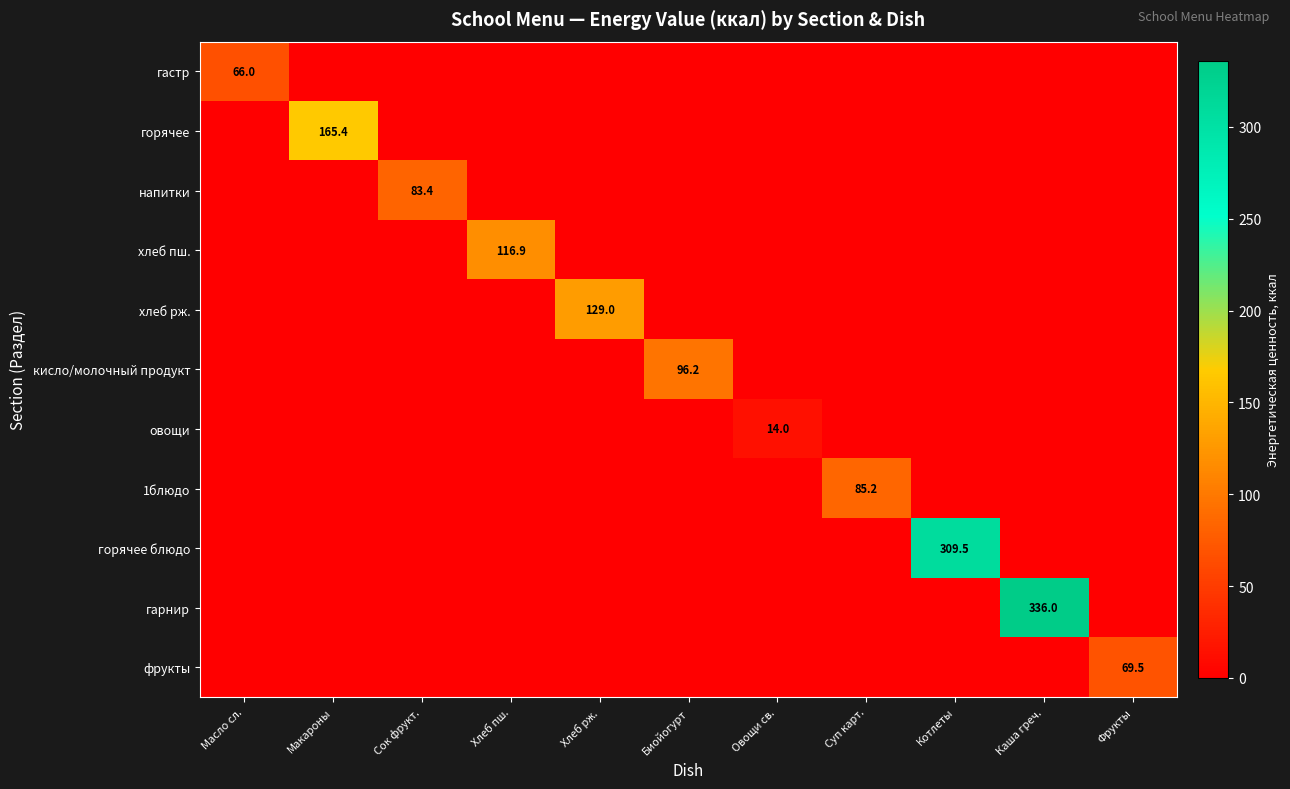

What is the difference between the highest and lowest values at Сок фрукт.?

83.4